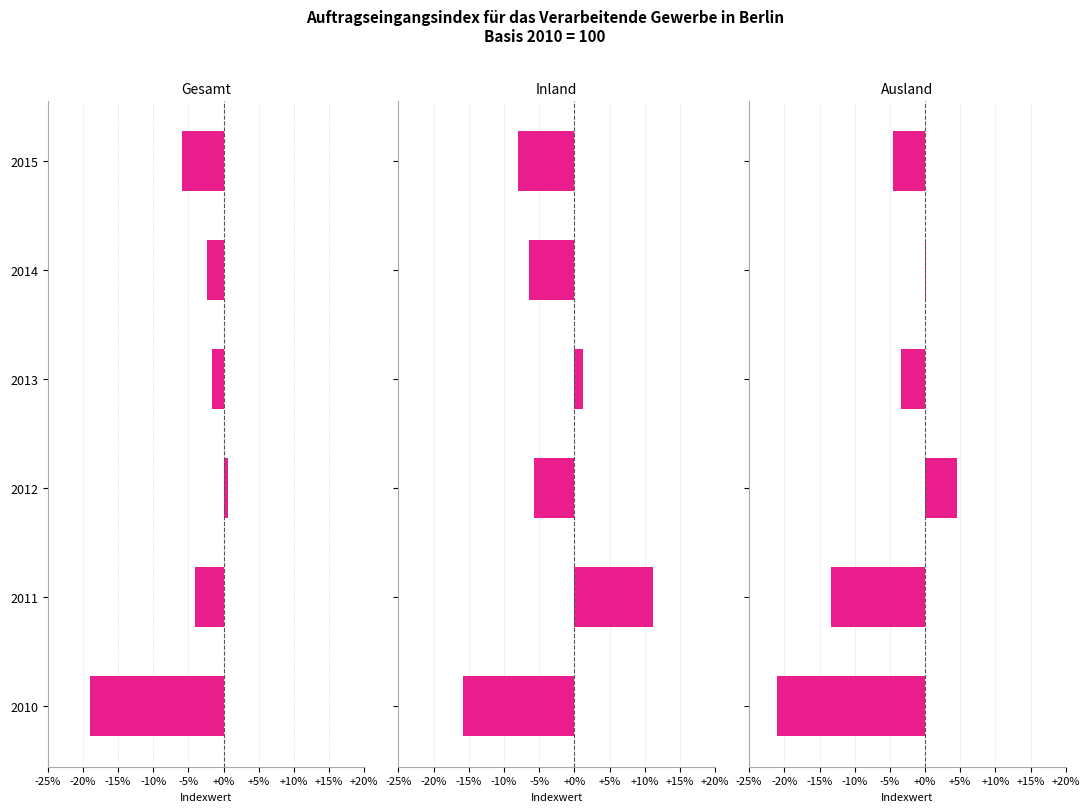

How many values in Ausland are below zero?

4